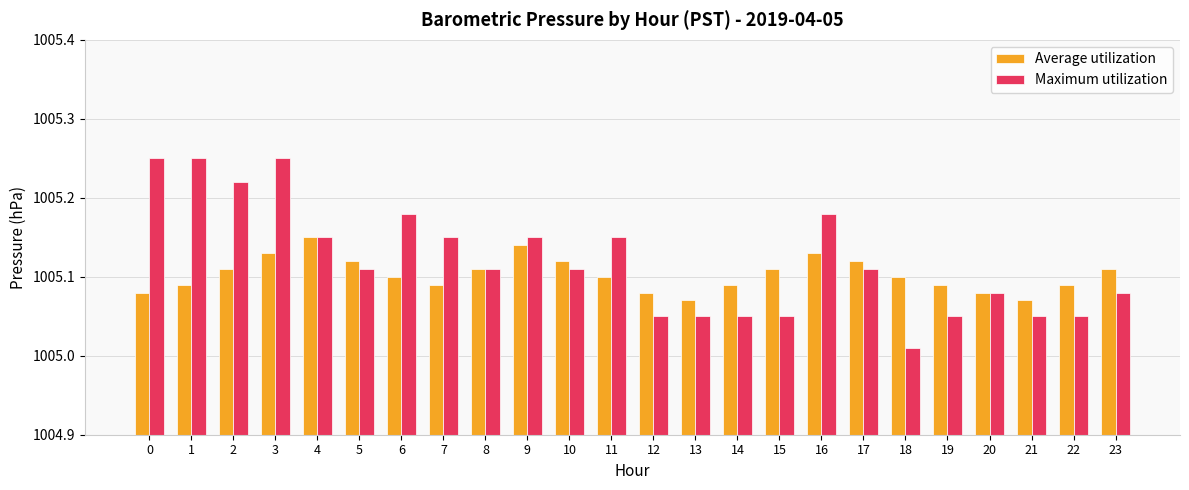

How many groups of bars are there?

24